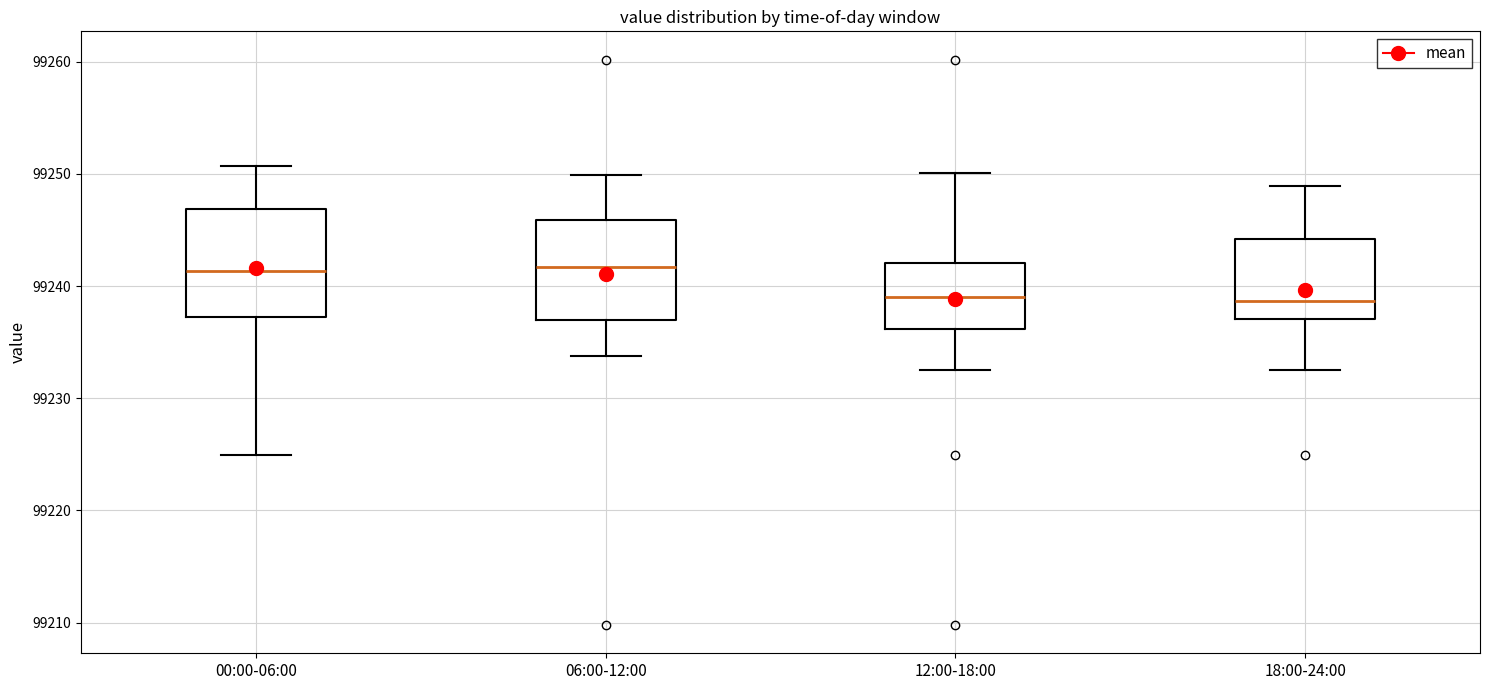

Where does the upper whisker of the box for 00:00-06:00 end on the y-axis? The values are not printed on the chart, so give them approximately, as read against the axis.

99251